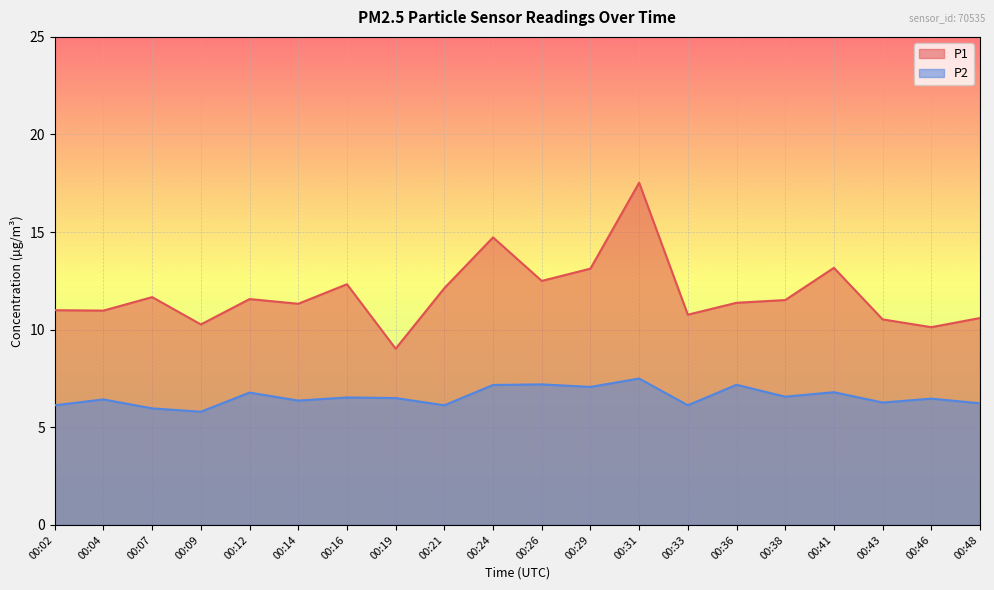

True or false: P1 and P2 cross at least once.

False